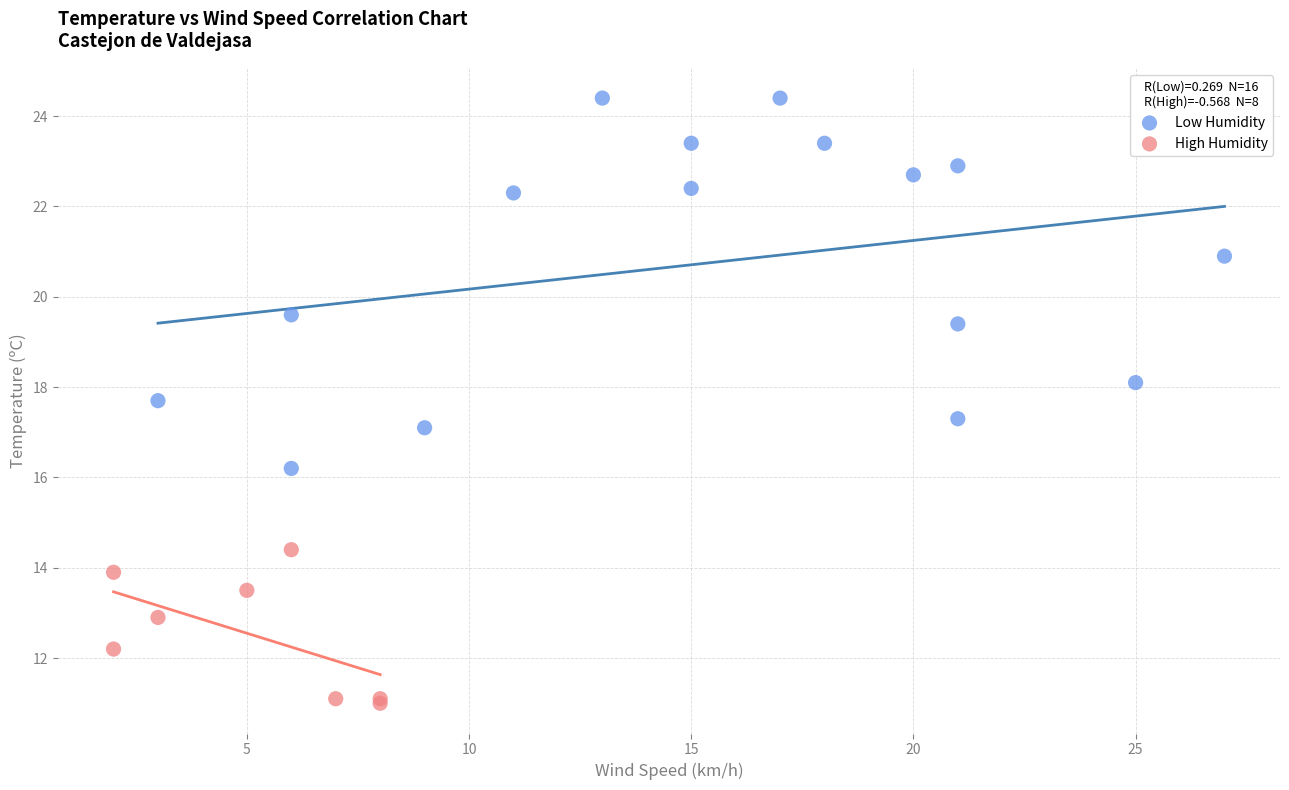

Which series contains the highest Y value?

Low Humidity